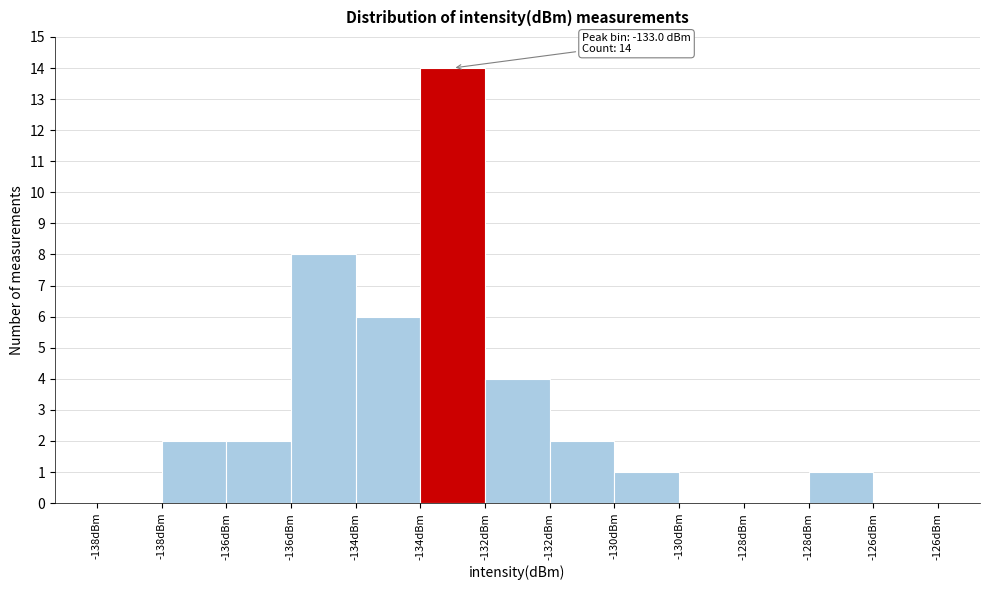

How many data points does each series have?

13